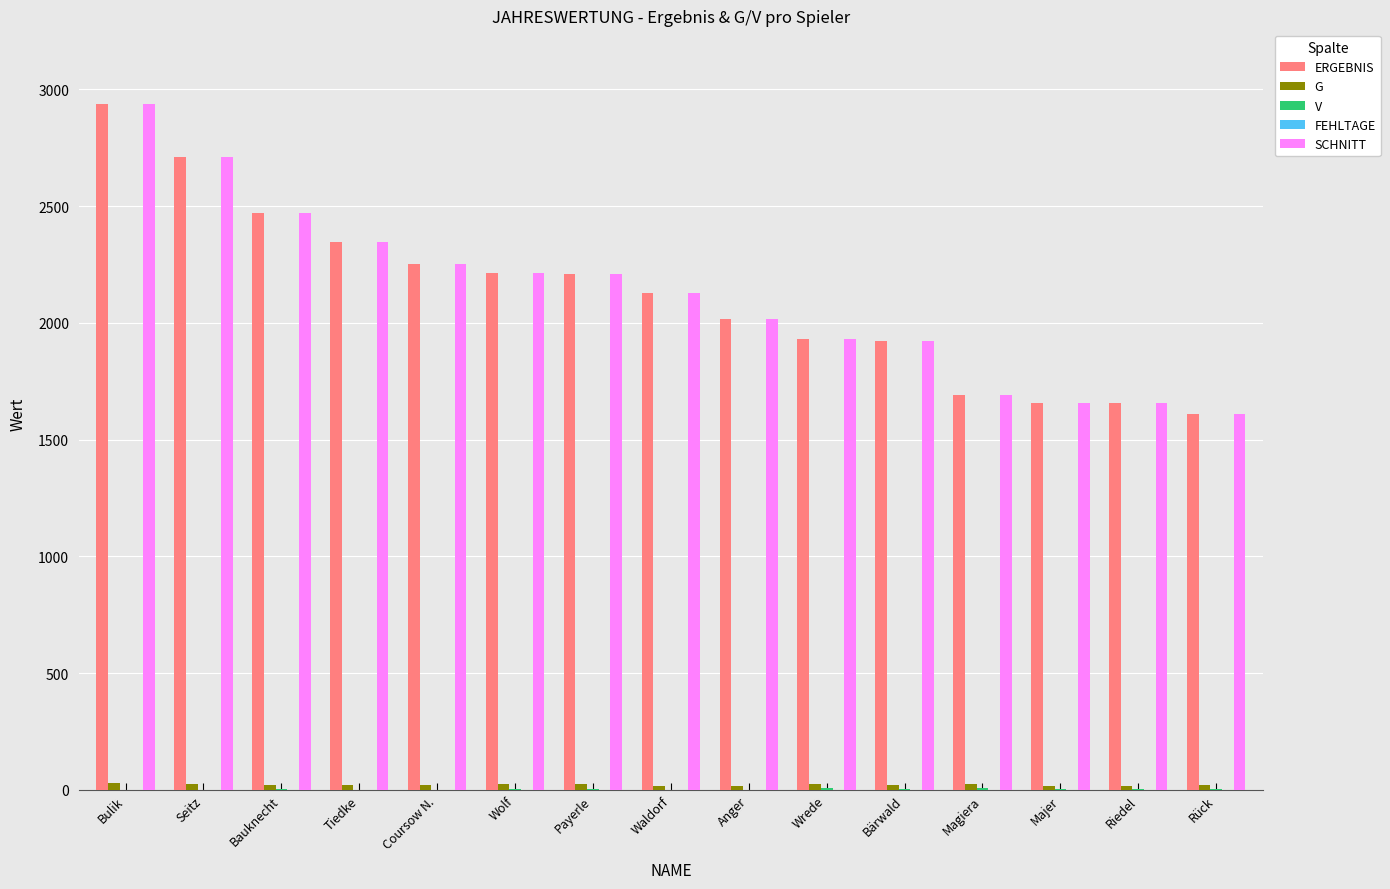

The SCHNITT series shows 1274 at Wrede. True or false?

False